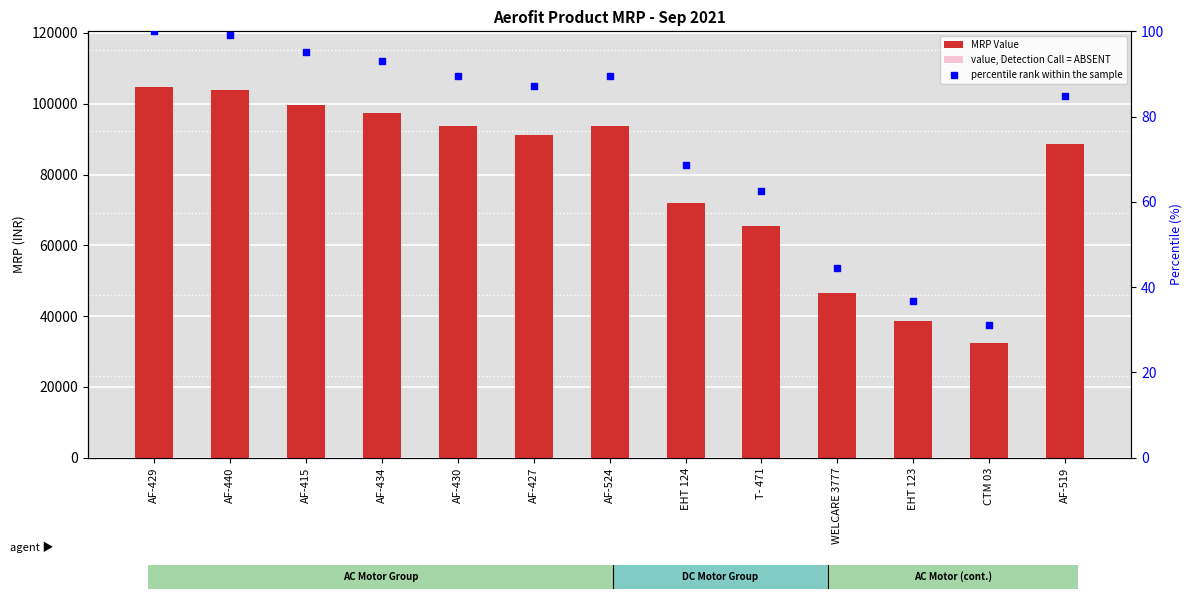

Which series reaches the maximum Y coordinate?

MRP Value